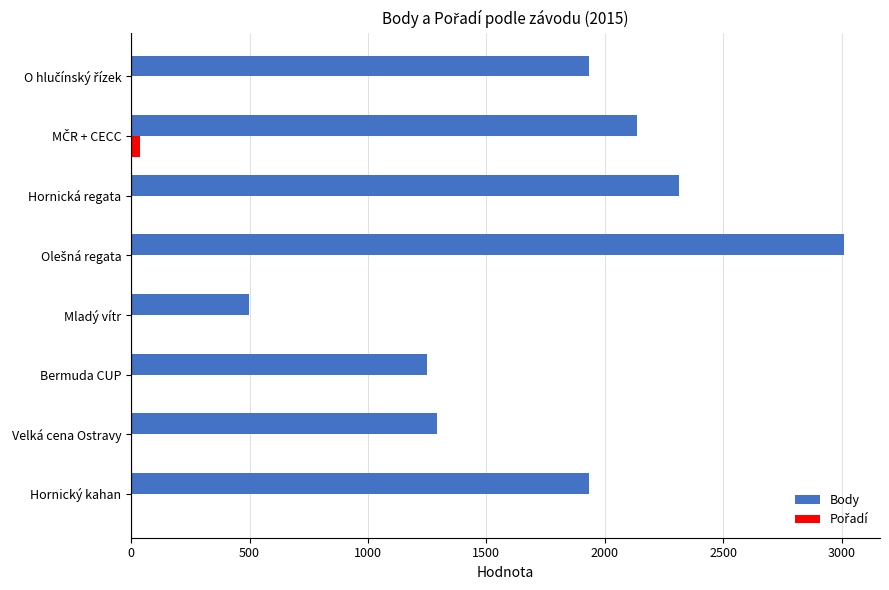

What is the greatest value displayed?

3012